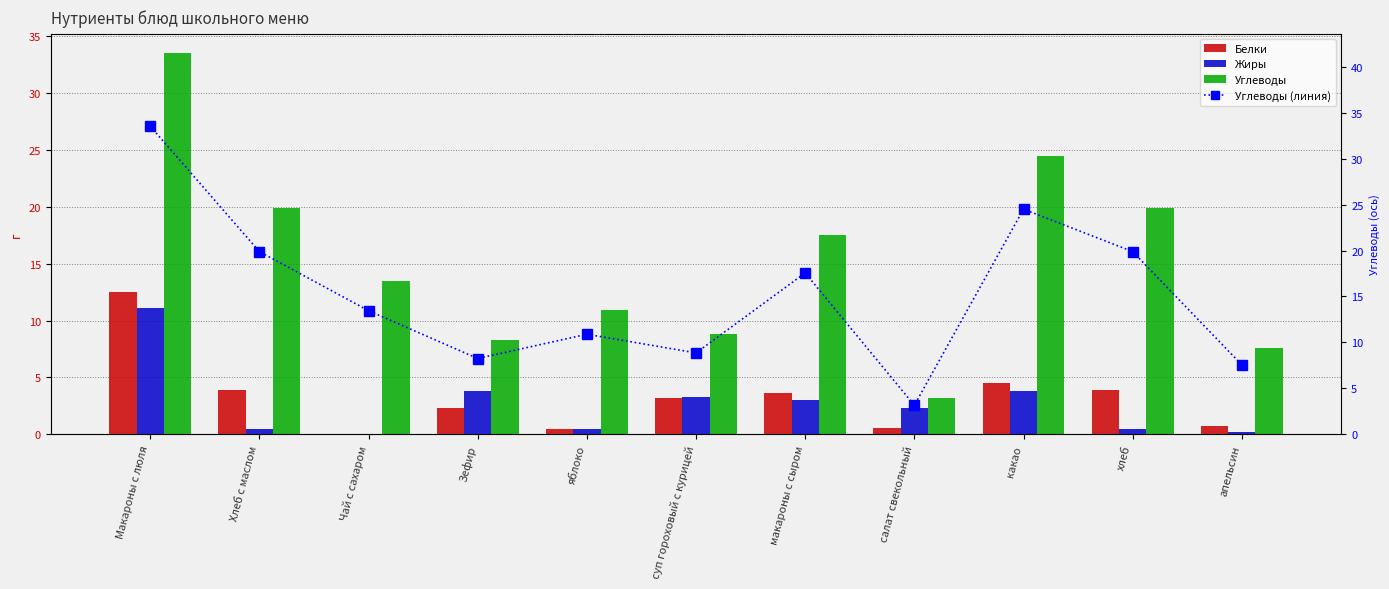

List the labels in order of Жиры value, smallest first.

Чай с сахаром, апельсин, яблоко, Хлеб с маслом, хлеб, салат свекольный, макароны с сыром, суп гороховый с курицей, какао, Зефир, Макароны с люля